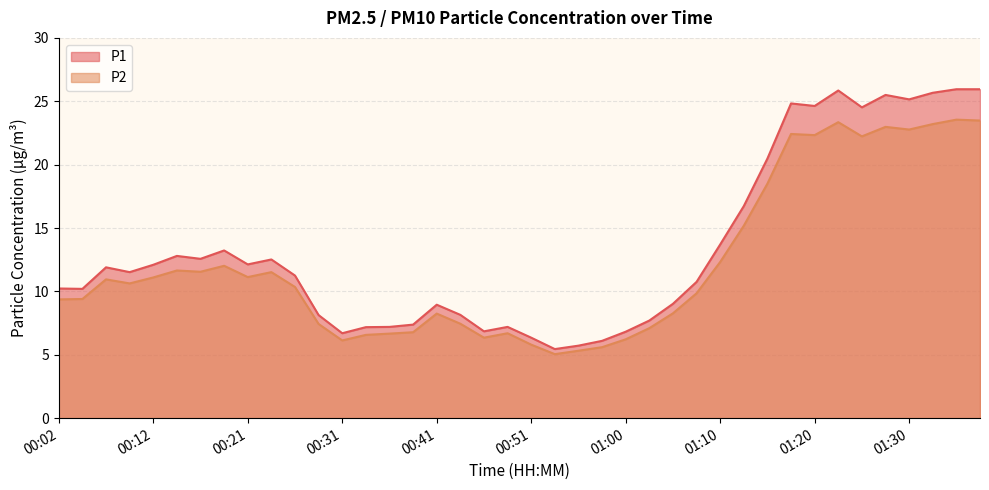

At how many categories does at least one series exceed 10?

24